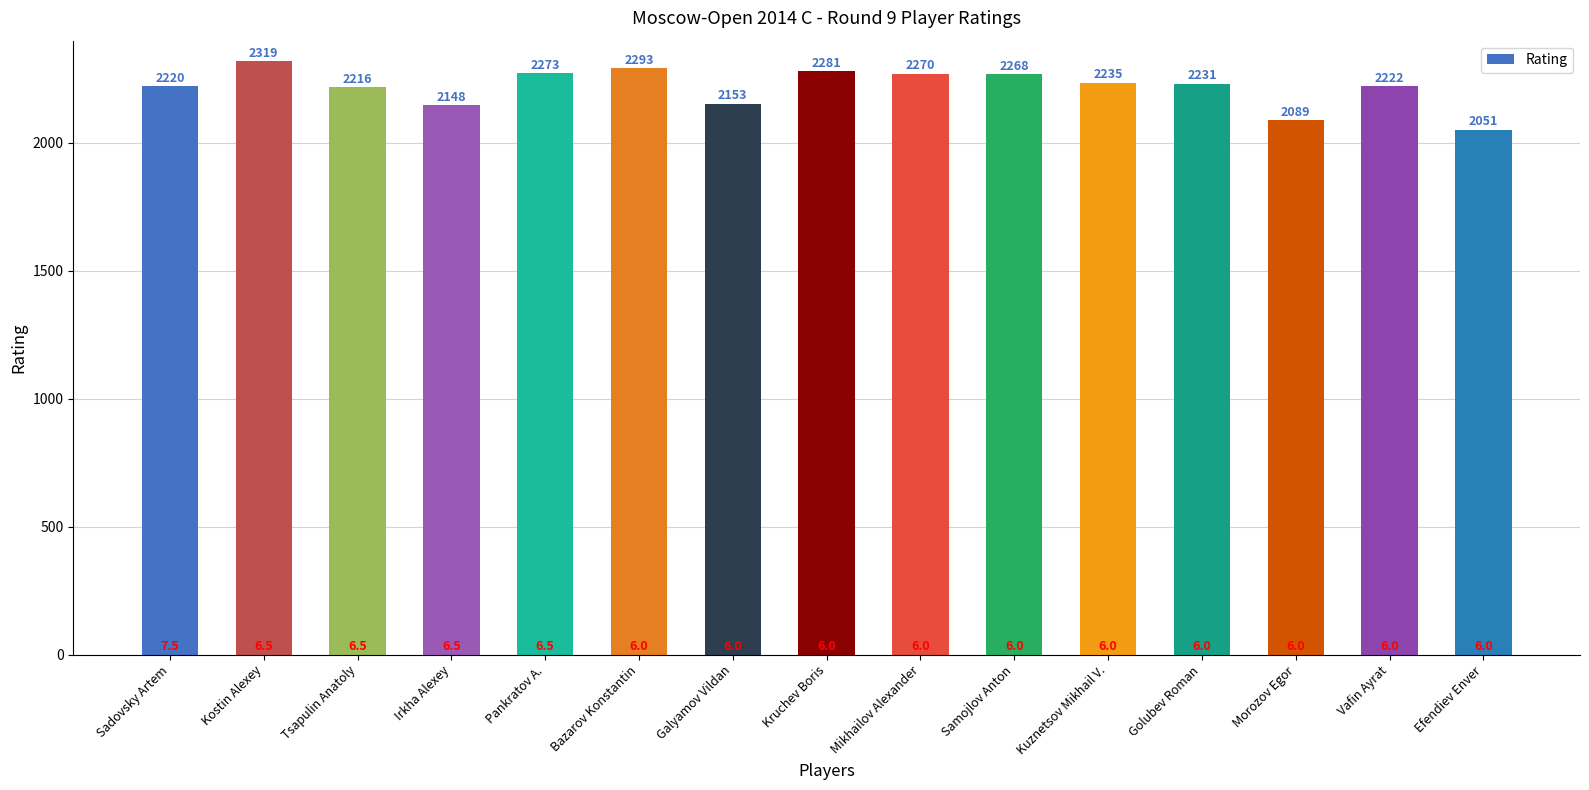

List the labels in order of value, largest first.

Kostin Alexey, Bazarov Konstantin, Kruchev Boris, Pankratov A., Mikhailov Alexander, Samojlov Anton, Kuznetsov Mikhail V., Golubev Roman, Vafin Ayrat, Sadovsky Artem, Tsapulin Anatoly, Galyamov Vildan, Irkha Alexey, Morozov Egor, Efendiev Enver